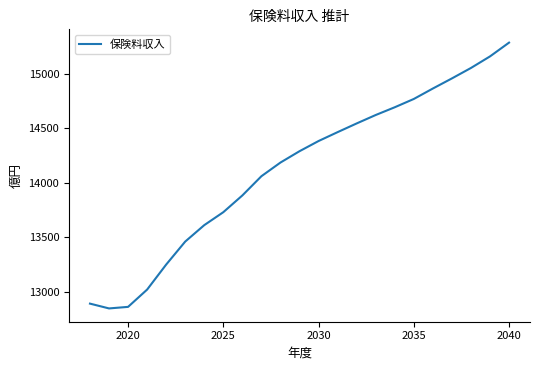

What is the difference between the maximum and minimum values?

2442.4